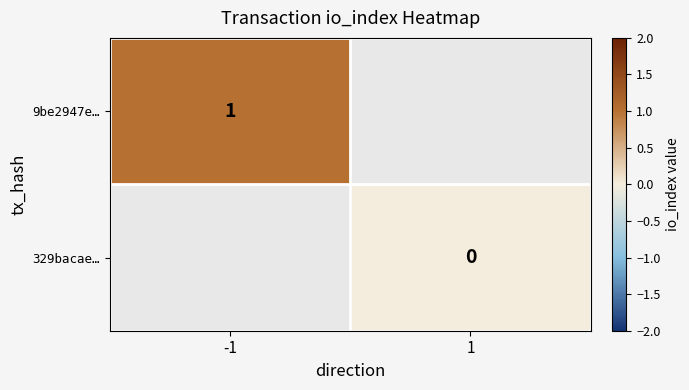

The 9be2947e… series shows 1 at -1. True or false?

True